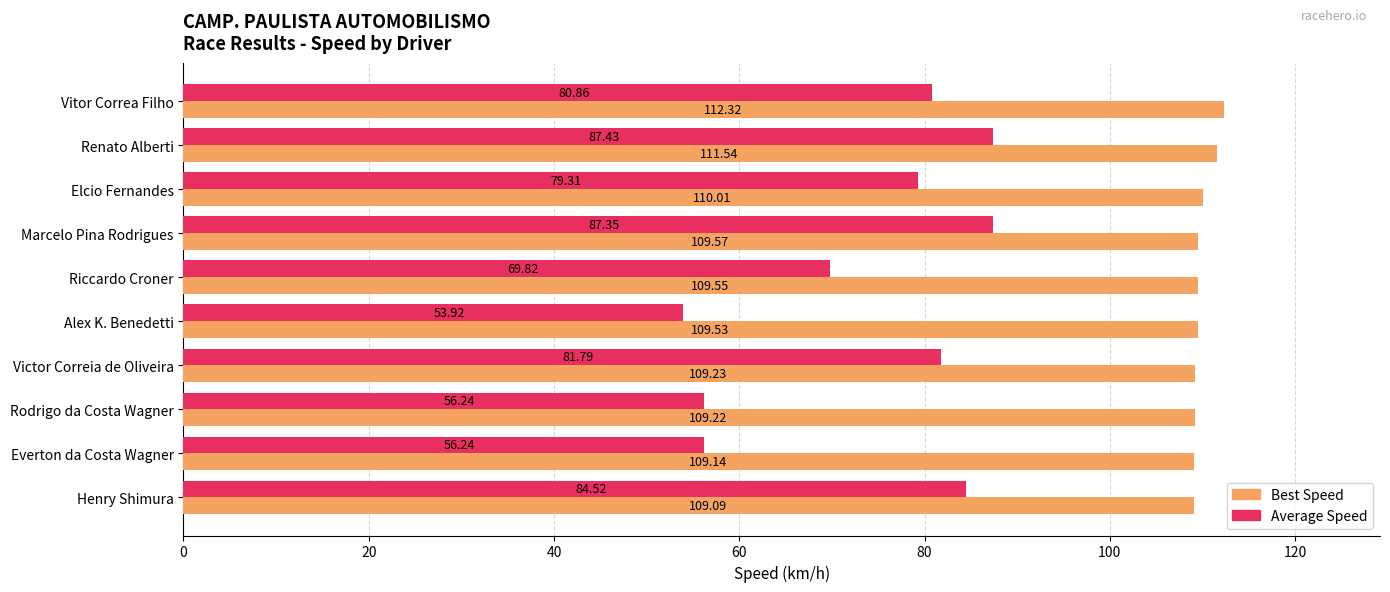

Rank the series by their maximum value, from highest to lowest.

Best Speed, Average Speed